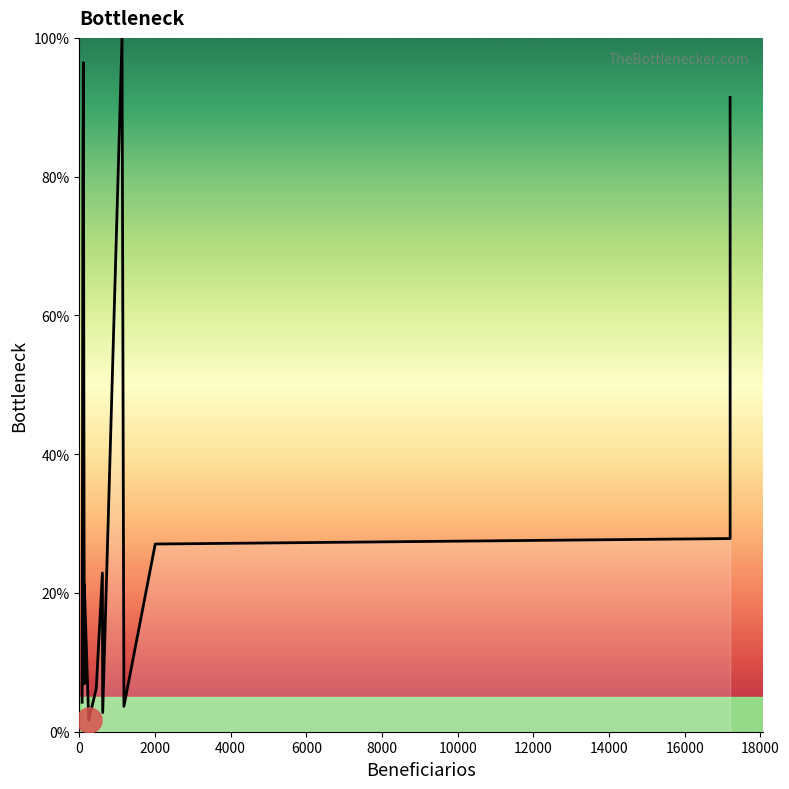

How many interior local peaks (higher than both neighbors) does the data have?

4